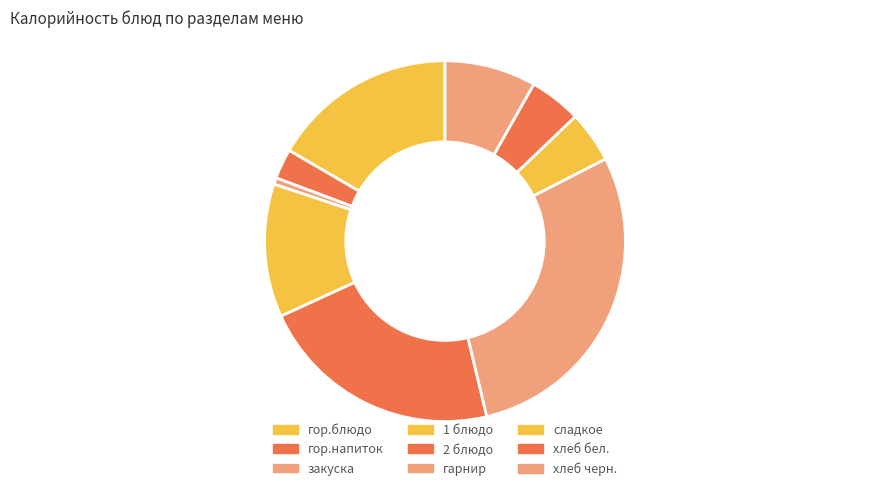

How many segments does this pie chart have?

9